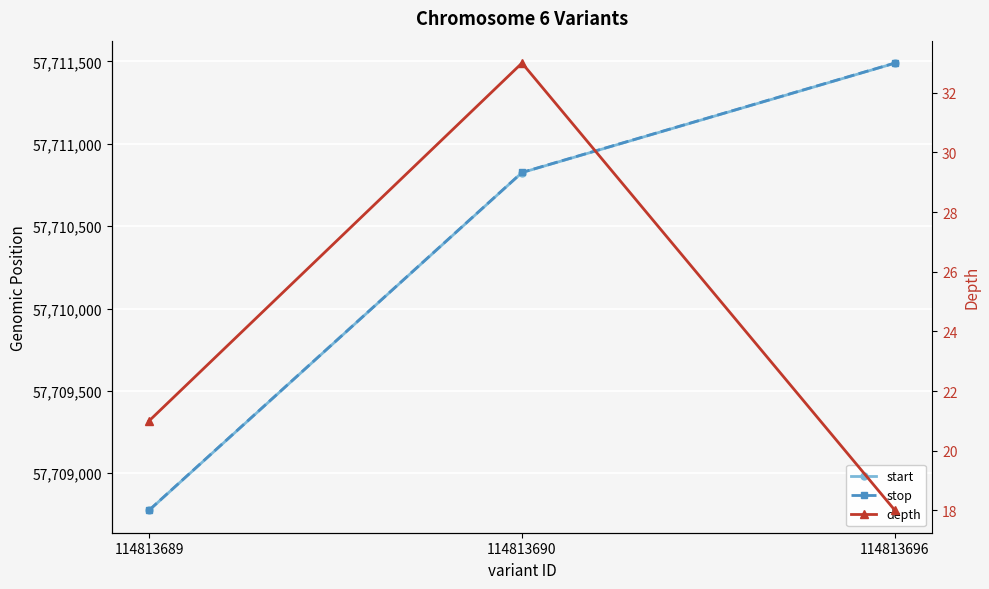

Which series has the largest total across all categories?

stop